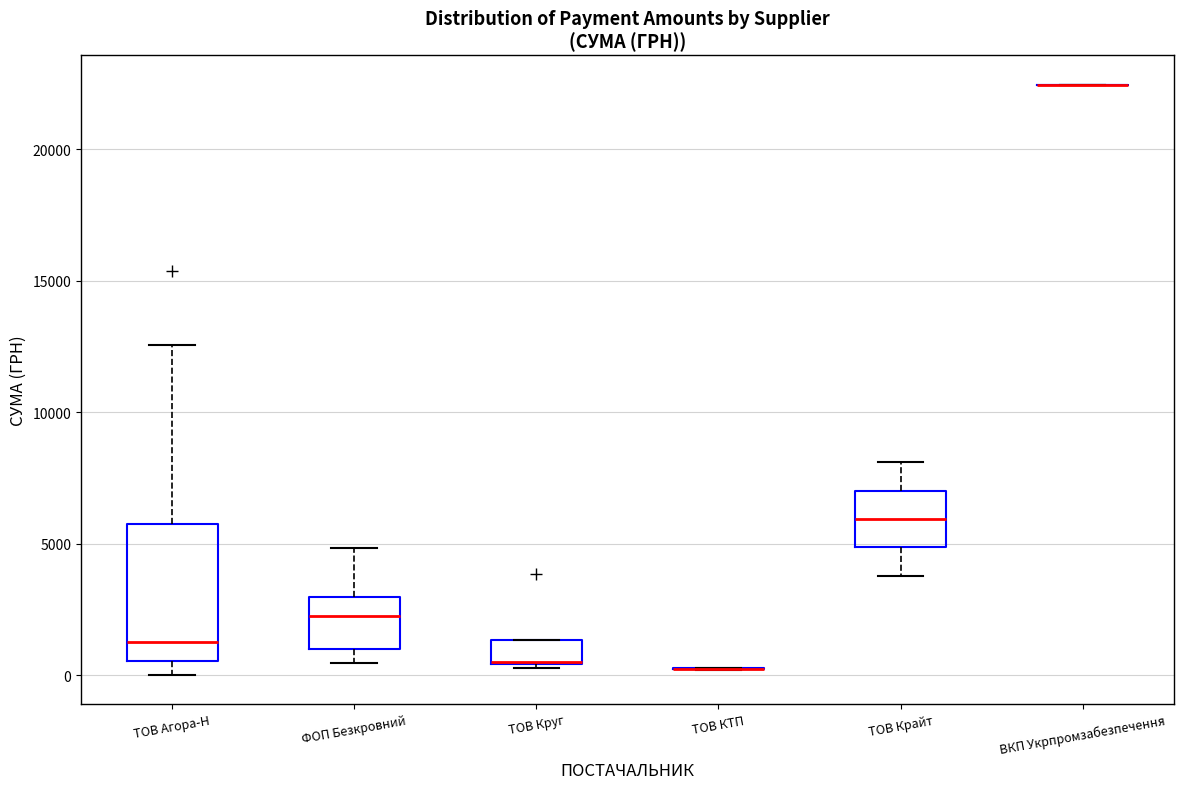

Reading left to right, transcribe this box plot: for each box, give where its median line is, the range the box spans, and where its two whiskers end, as read against the y-axis. The values are not printed on the chart, so give them approximately, as read against the axis.

ТОВ Агора-Н: median 1500, box 500 to 5500, whiskers 0 to 12500
ФОП Безкровний: median 2500, box 1000 to 3000, whiskers 500 to 5000
ТОВ Круг: median 500 (drawn on the box's lower edge), box 500 to 1500, whiskers 500 (just below the box's lower edge) to 1500
ТОВ КТП: box collapsed to a line at 500, whiskers 0 to 500
ТОВ Крайт: median 6000, box 5000 to 7000, whiskers 4000 to 8000
ВКП Укрпромзабезпечення: box collapsed to a line at 22500, whiskers 22500 to 22500